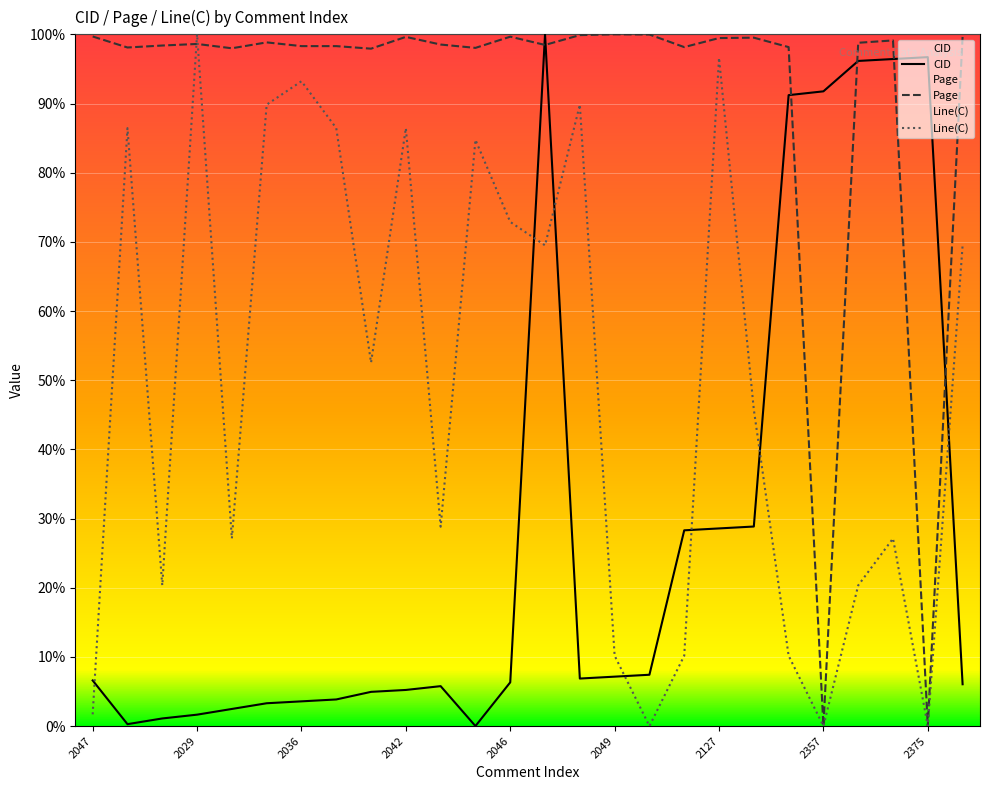

True or false: CID and Page cross at least once.

True